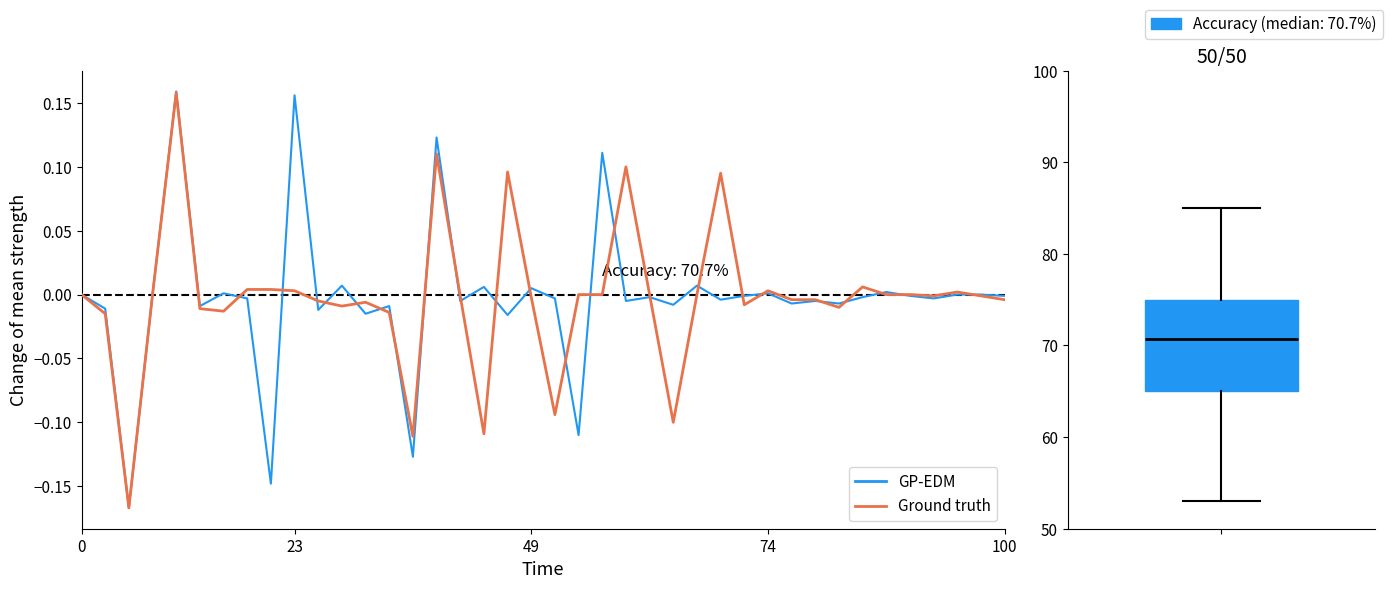

How many lines are shown in the chart?

2